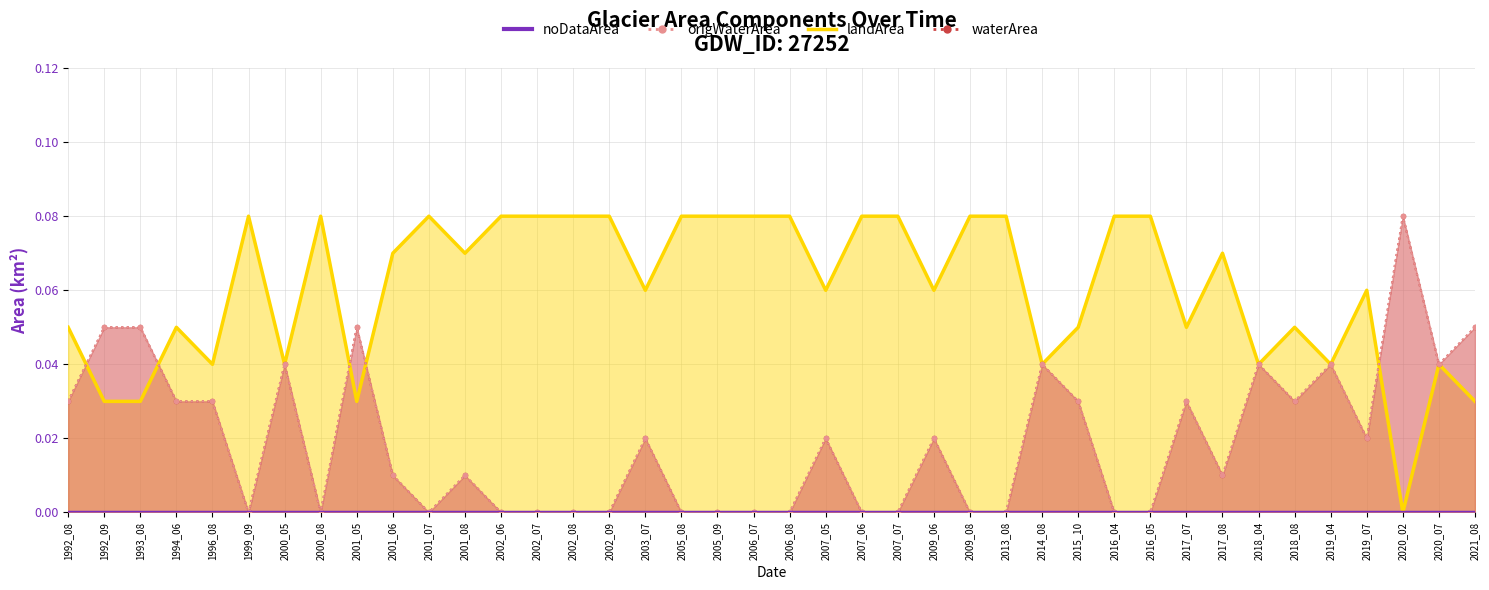

Which category has the highest value across all series?

2020_02